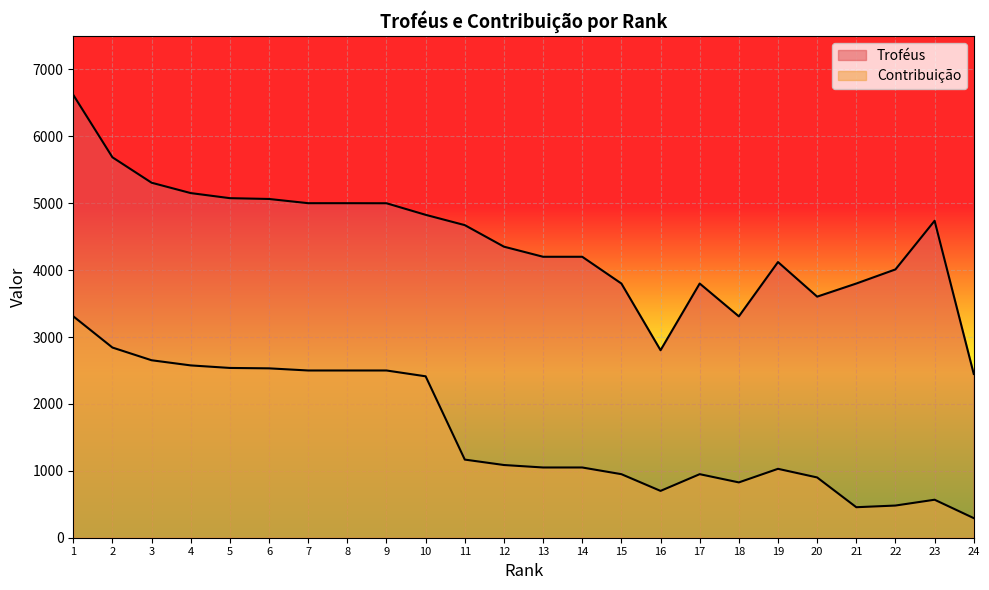

Which category has the highest value across all series?

1